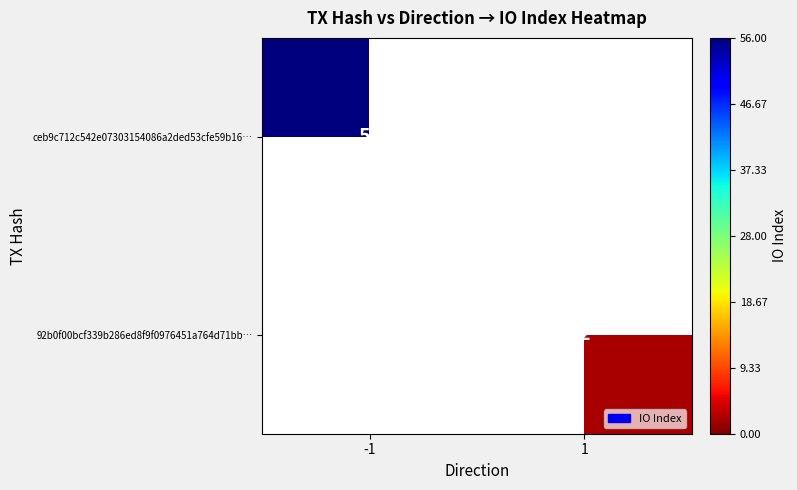

Is the value of ceb9c712c542e07303154086a2ded53cfe59b16… at -1 greater than the value of 92b0f00bcf339b286ed8f9f0976451a764d71bb… at 1?

Yes